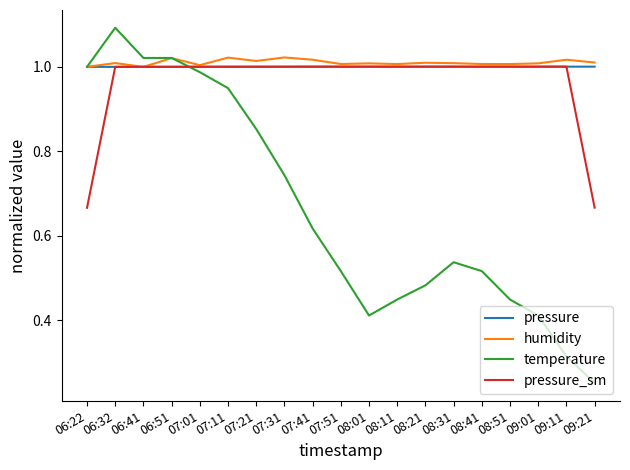

In pressure, how many points are lower than both neighbors (excluding endpoints)?

5